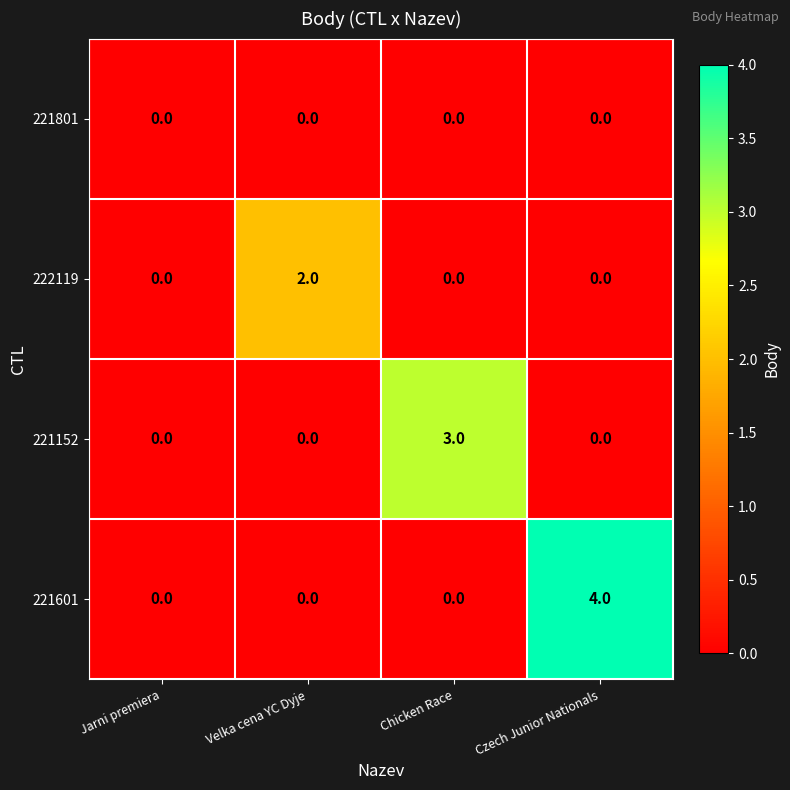

Which series has the widest spread of values?

221601